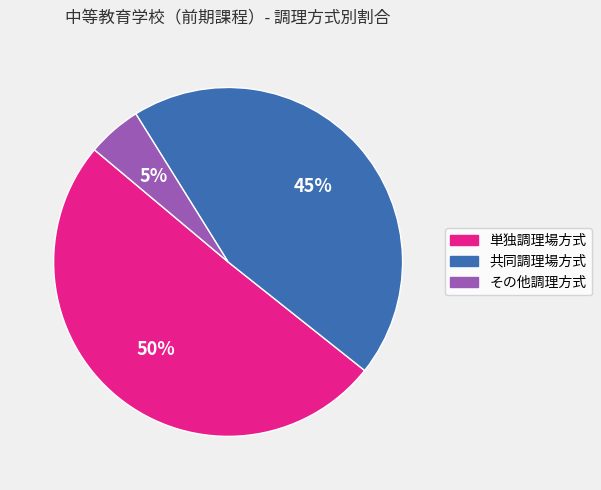

Rank the categories by value from lowest to highest.

その他調理方式, 共同調理場方式, 単独調理場方式